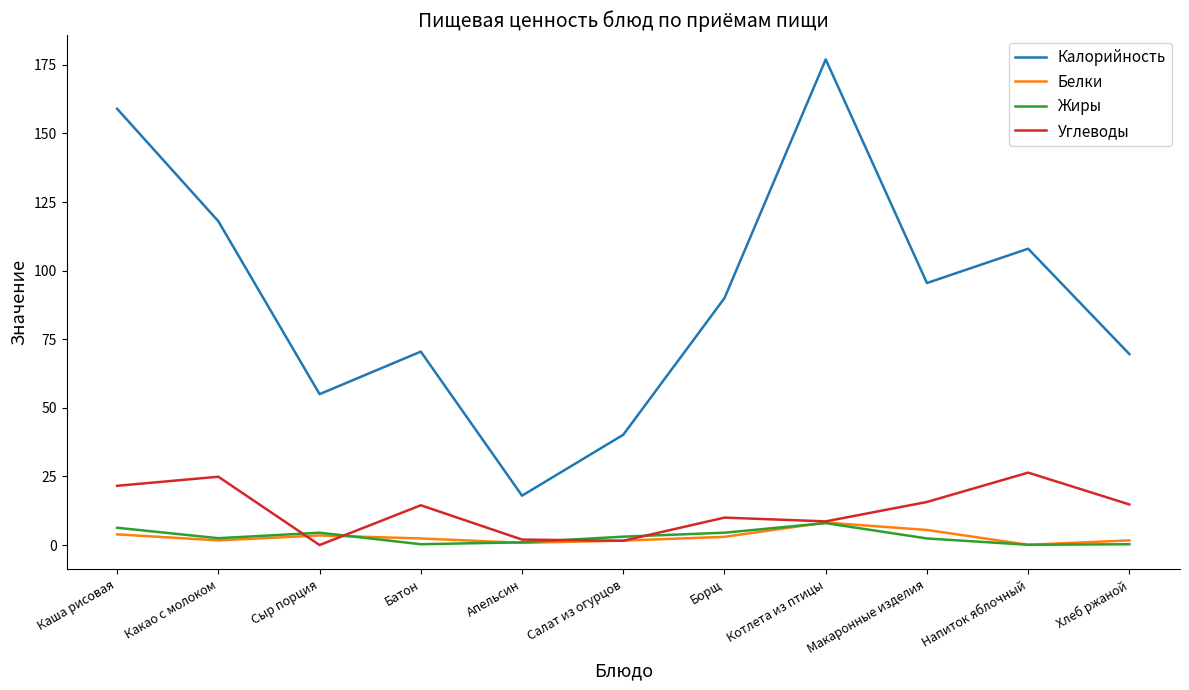

Which series changed the most between Апельсин and Макаронные изделия?

Калорийность